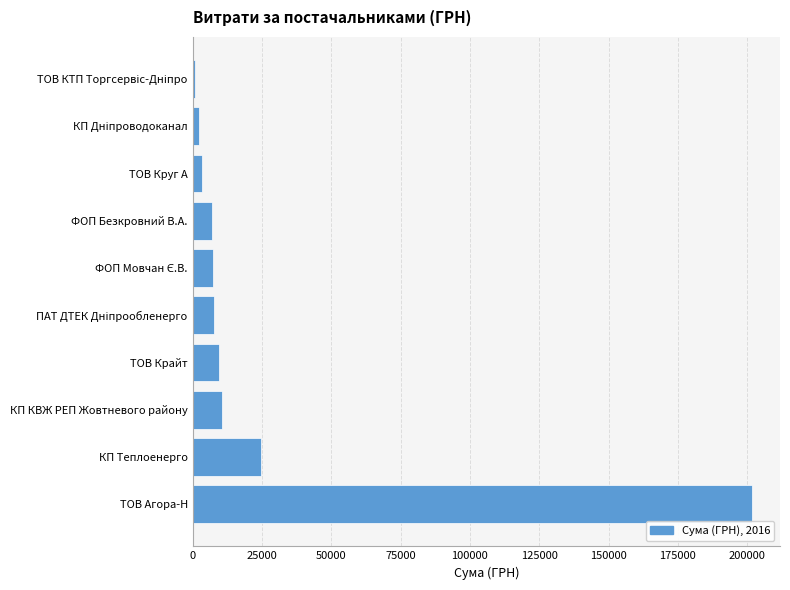

How many bars are there in total?

10